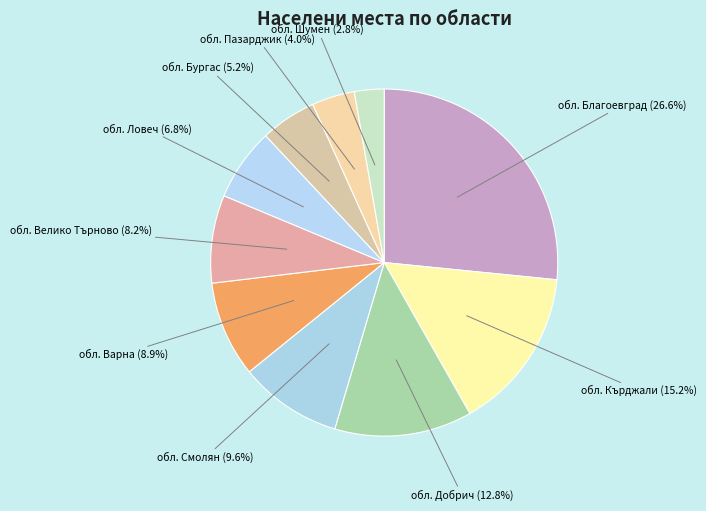

Which slice is the largest?

обл. Благоевград